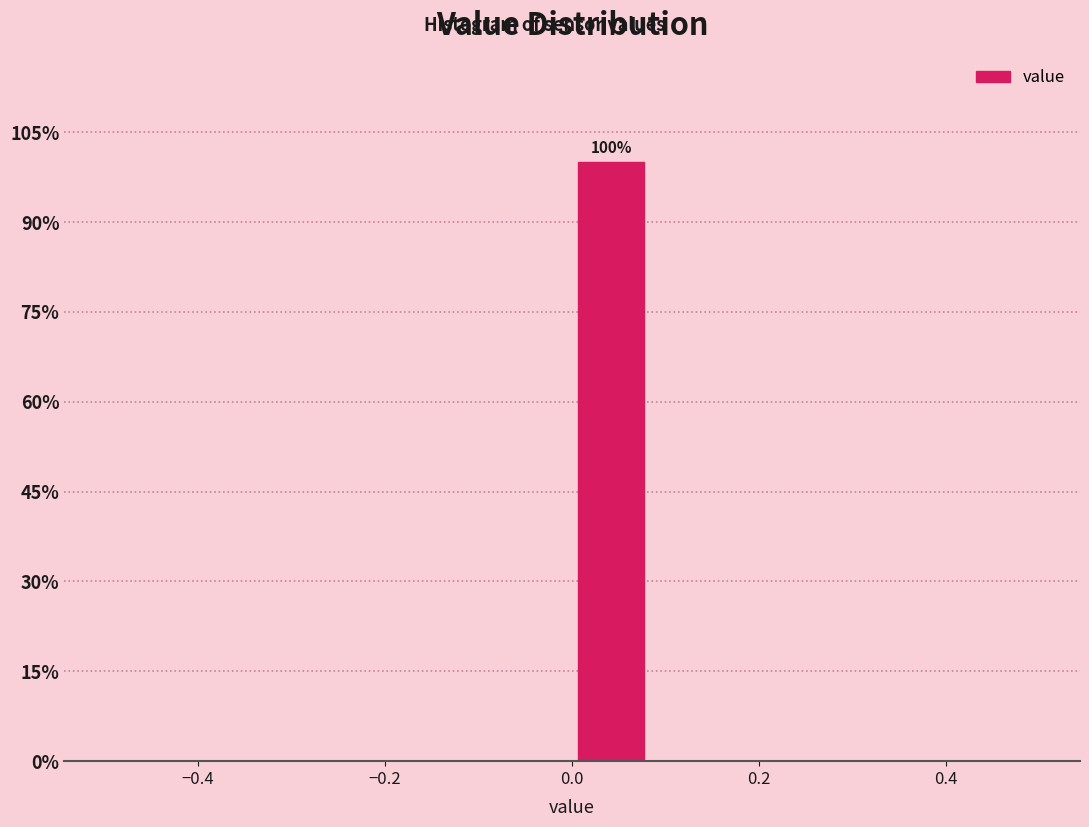

Which range on the x-axis has the tallest bar?

0.00 to 0.08